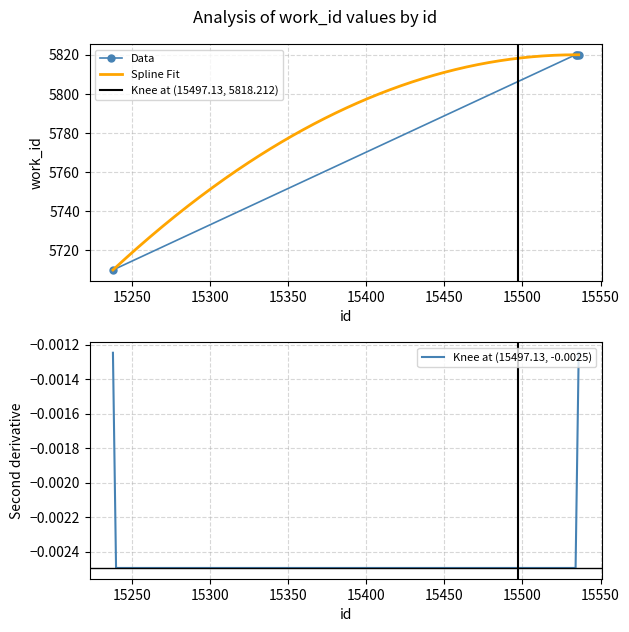

Rank the categories by value from lowest to highest.

15238, 15534, 15535, 15536